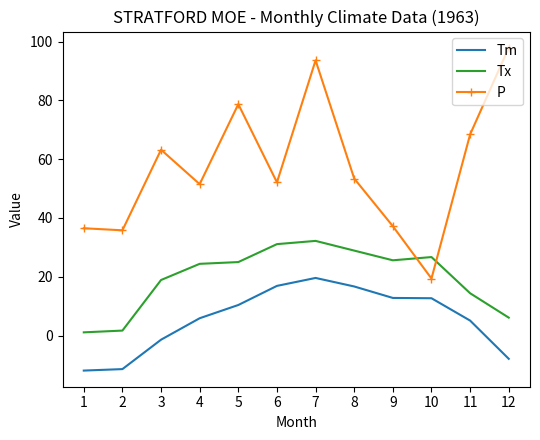

How many intersections are there between P and Tx?

2